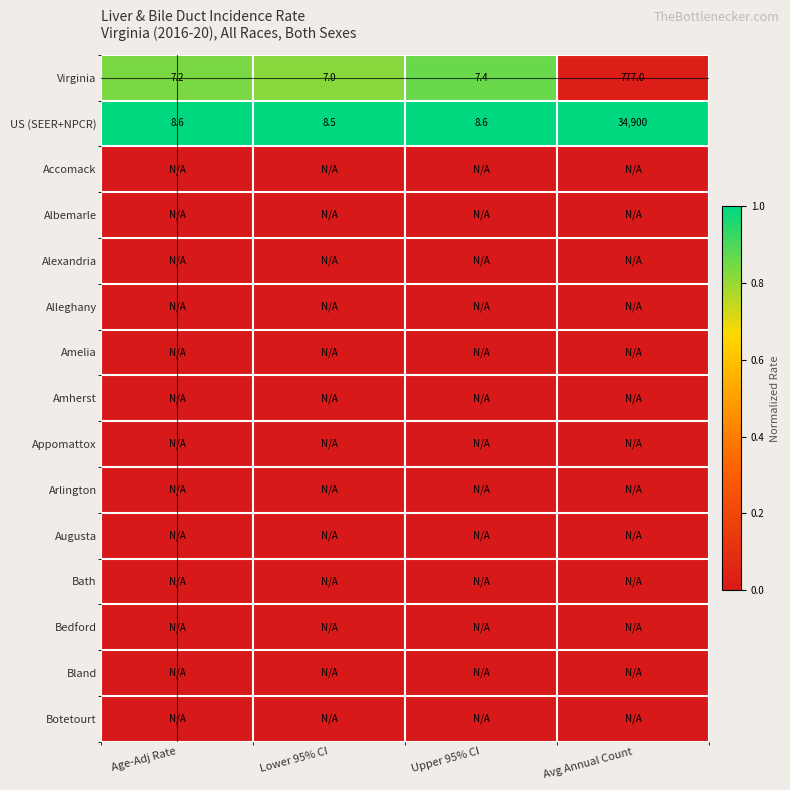

What is the average value of the Virginia series?

199.7